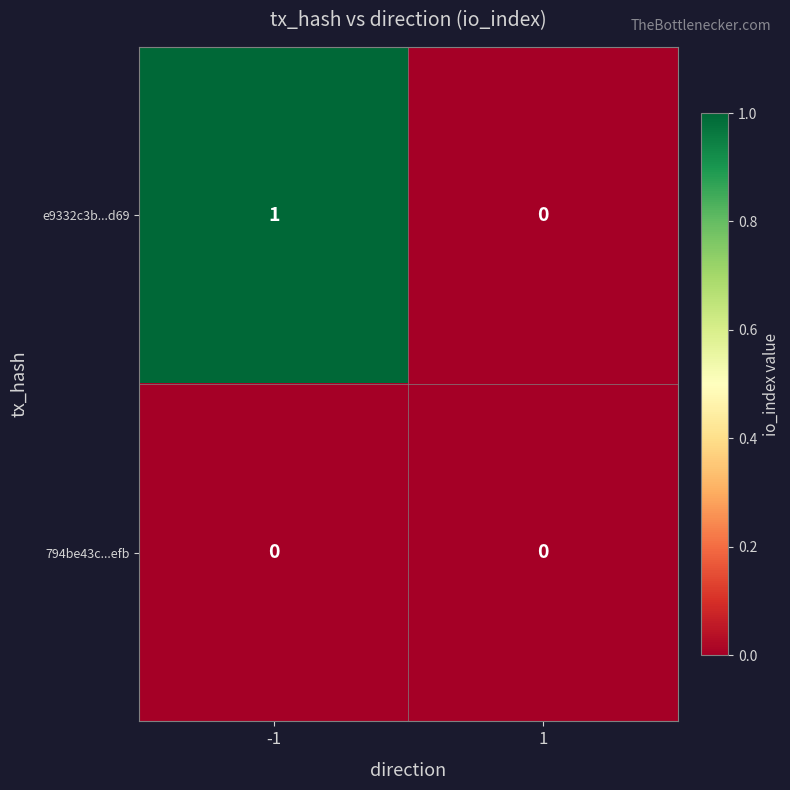

Between -1 and 1, which series saw the biggest shift?

e9332c3b...d69